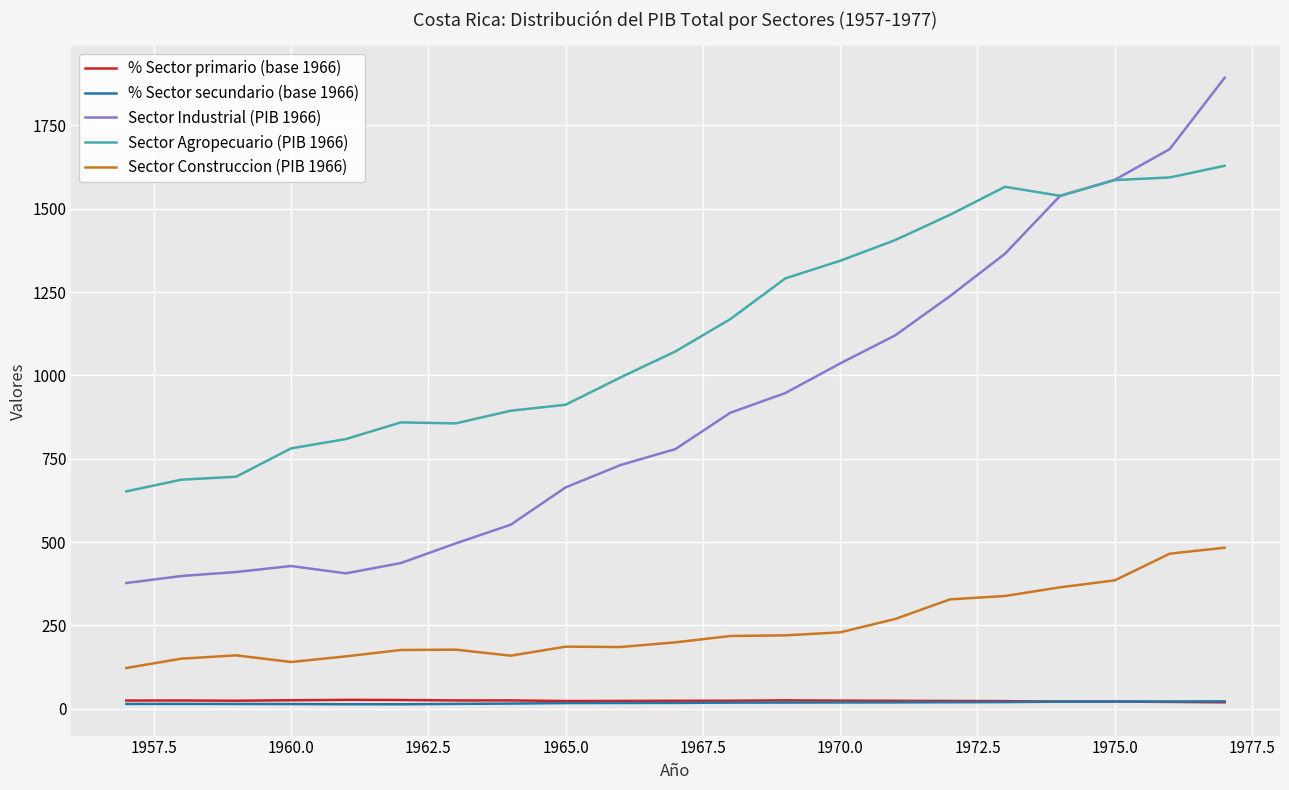

What is the maximum value for Sector Construccion (PIB 1966)?

483.0